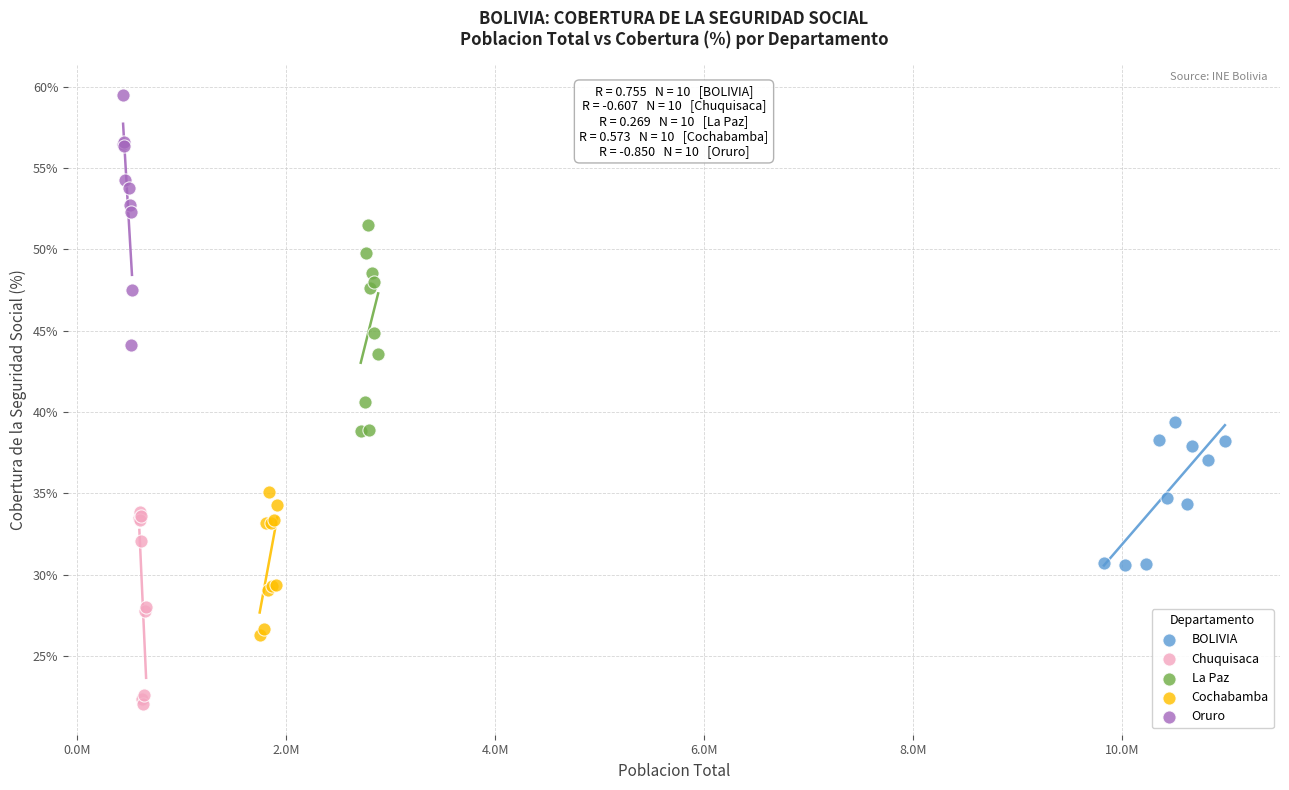

Which series contains the lowest Y value?

Chuquisaca